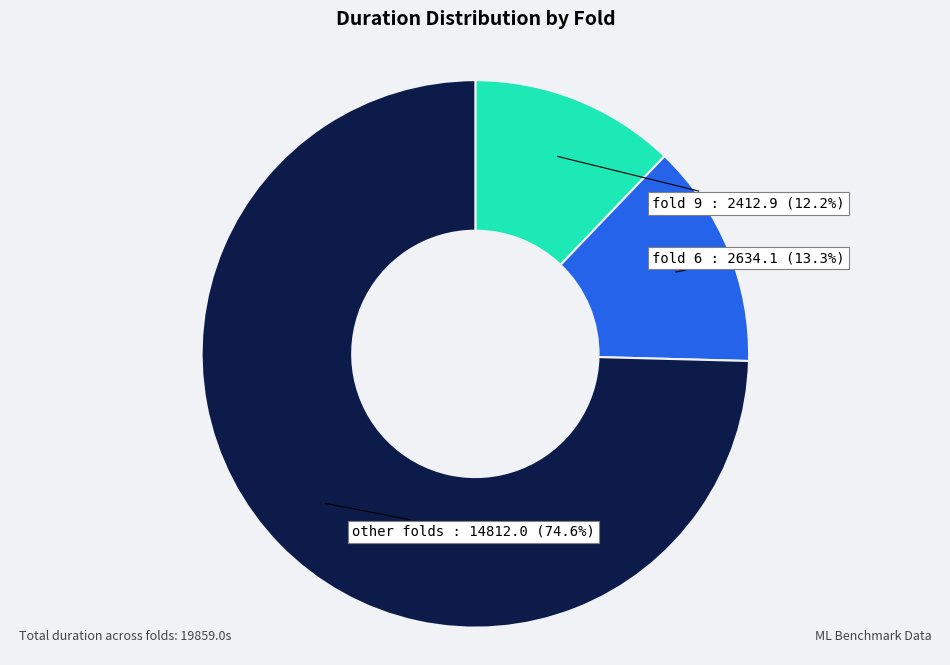

To the nearest percent, what is the average slice percentage?

33%